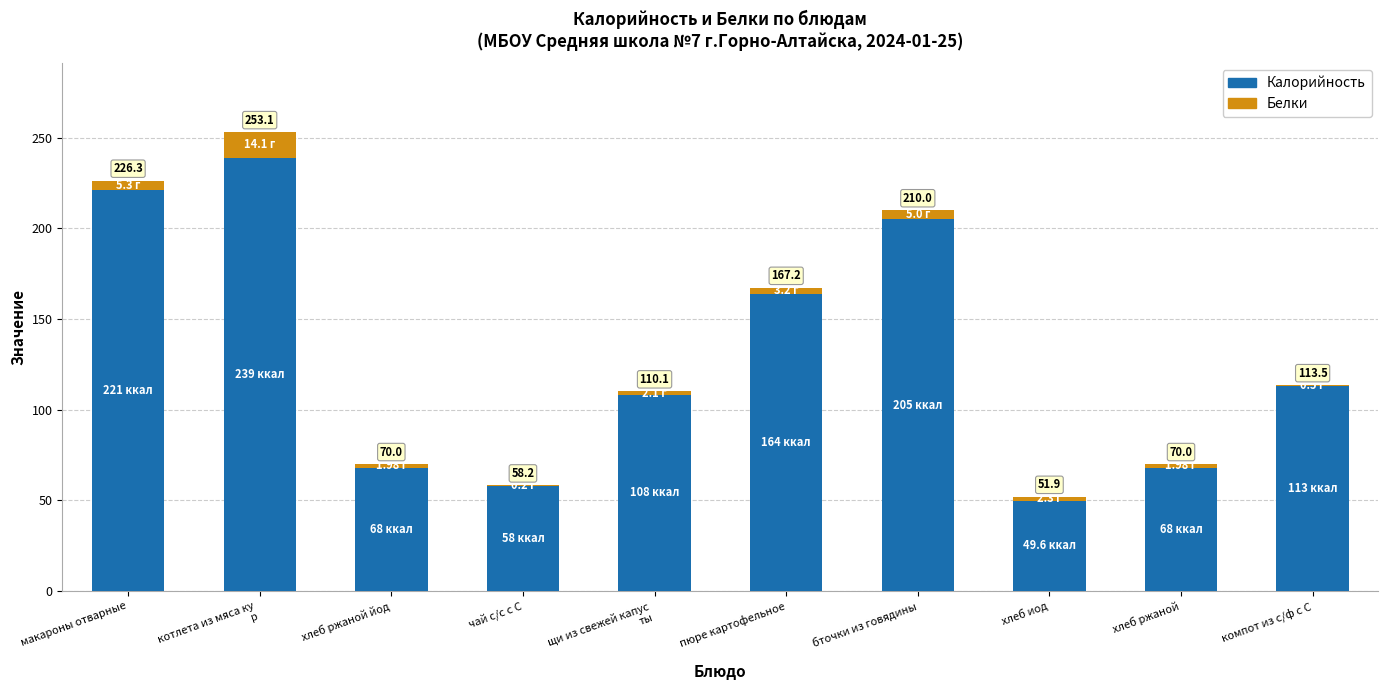

The Белки series shows 0.5 at хлеб ржаной. True or false?

False